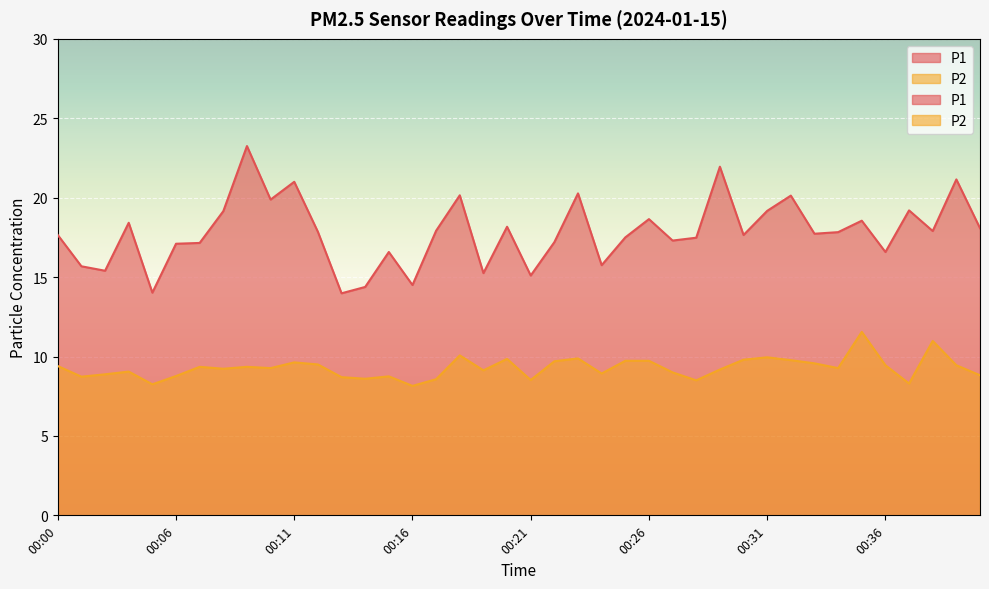

True or false: P2 has more than 1 points higher than both neighbors.

True